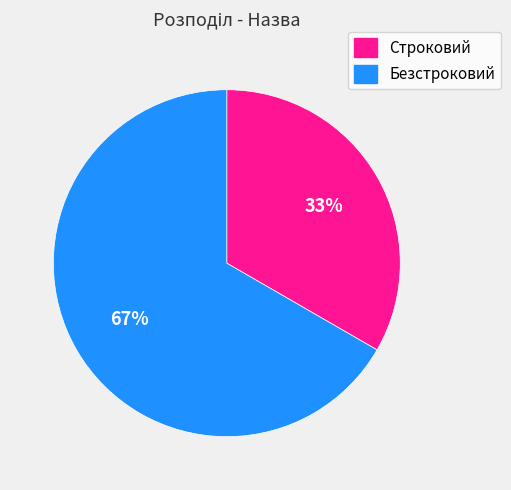

To the nearest percent, what is the average slice percentage?

50%